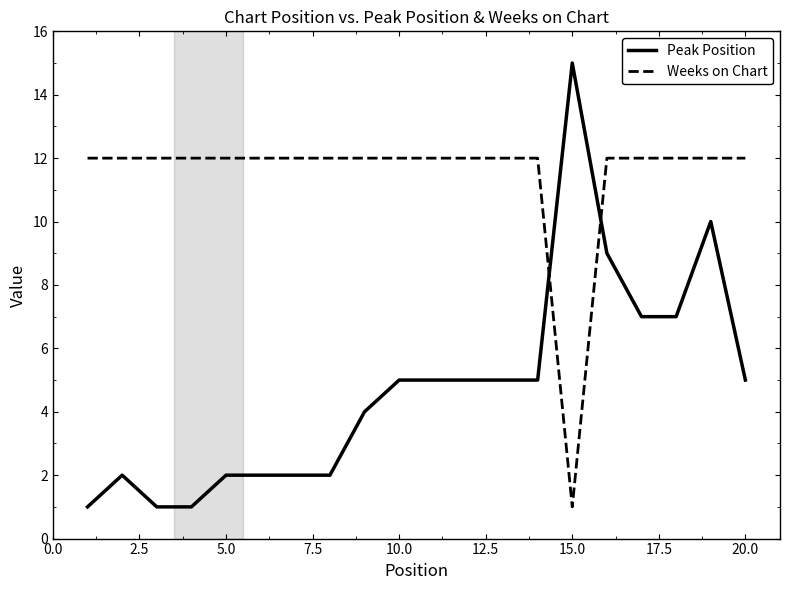

Reading right to left, extract all data points from this chart.

Peak Position: 5	10	7	7	9	15	5	5	5	5	5	4	2	2	2	2	1	1	2	1
Weeks on Chart: 12	12	12	12	12	1	12	12	12	12	12	12	12	12	12	12	12	12	12	12